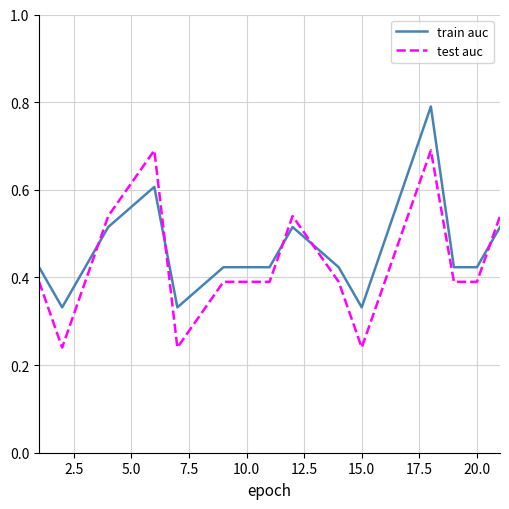

What are all the series names shown in the legend?

train auc, test auc